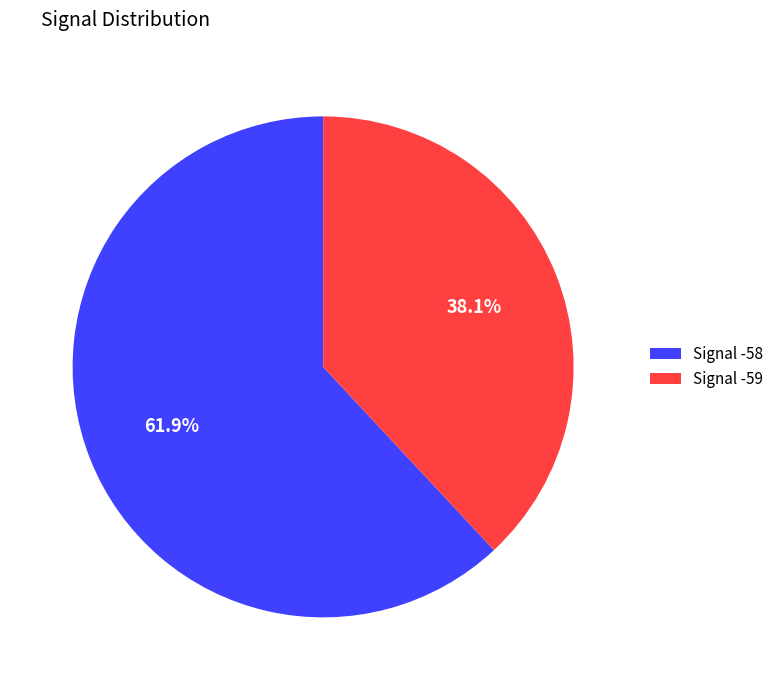

Which category accounts for the majority?

Signal -58